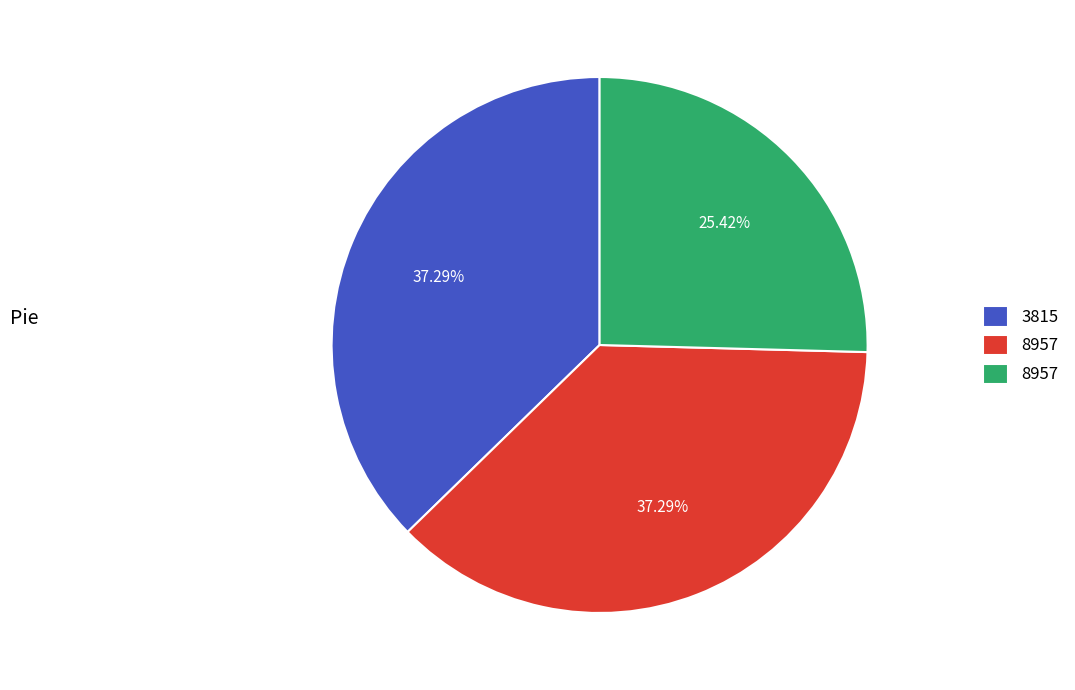

Does any single category account for the majority?

No